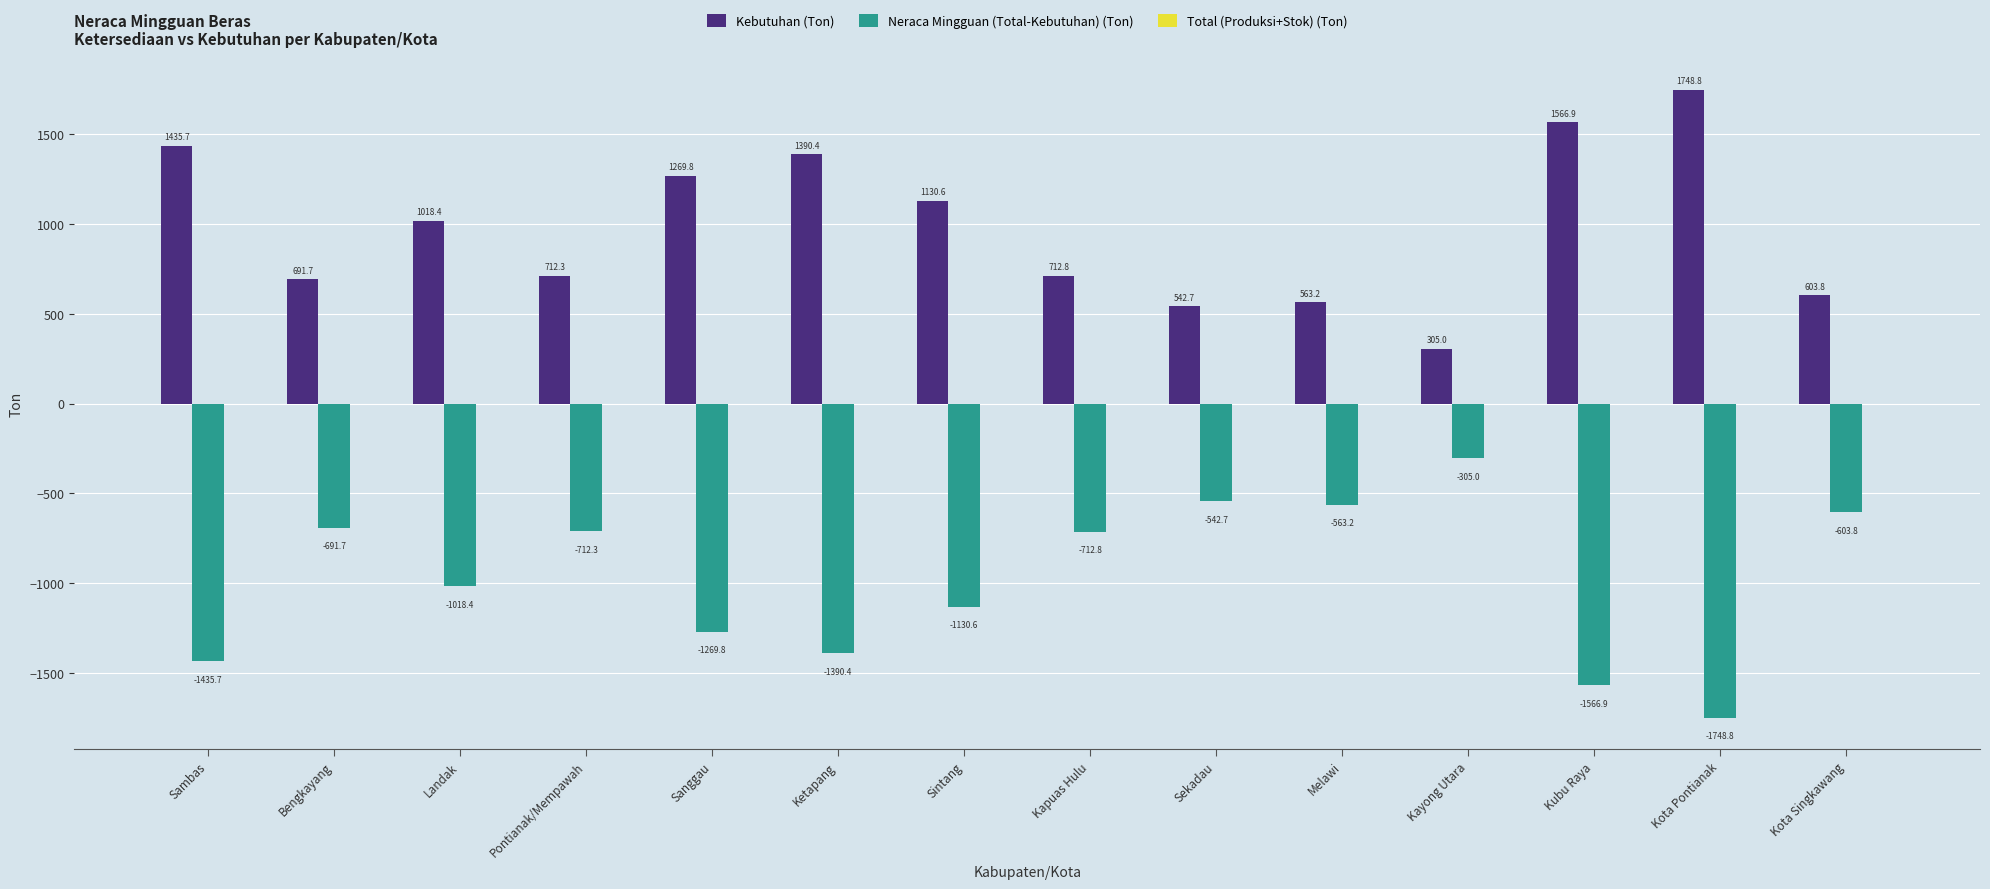

Which series has the largest total across all categories?

Kebutuhan (Ton)